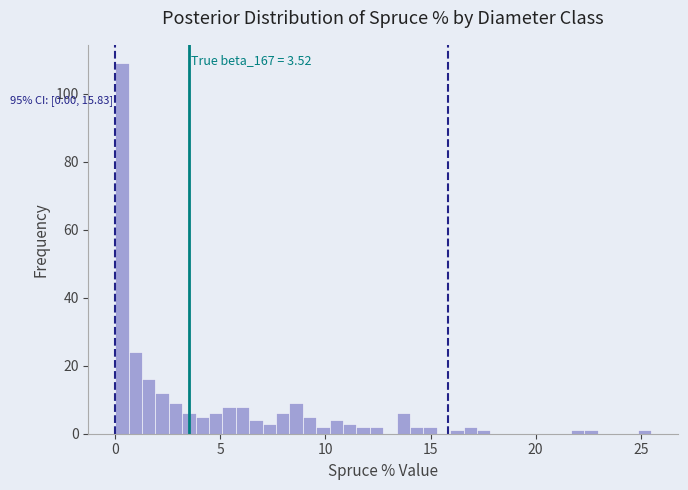

Around what value on the x-axis is the tallest bar? Give the approximate position of its centre, as read against the axis.

0.5